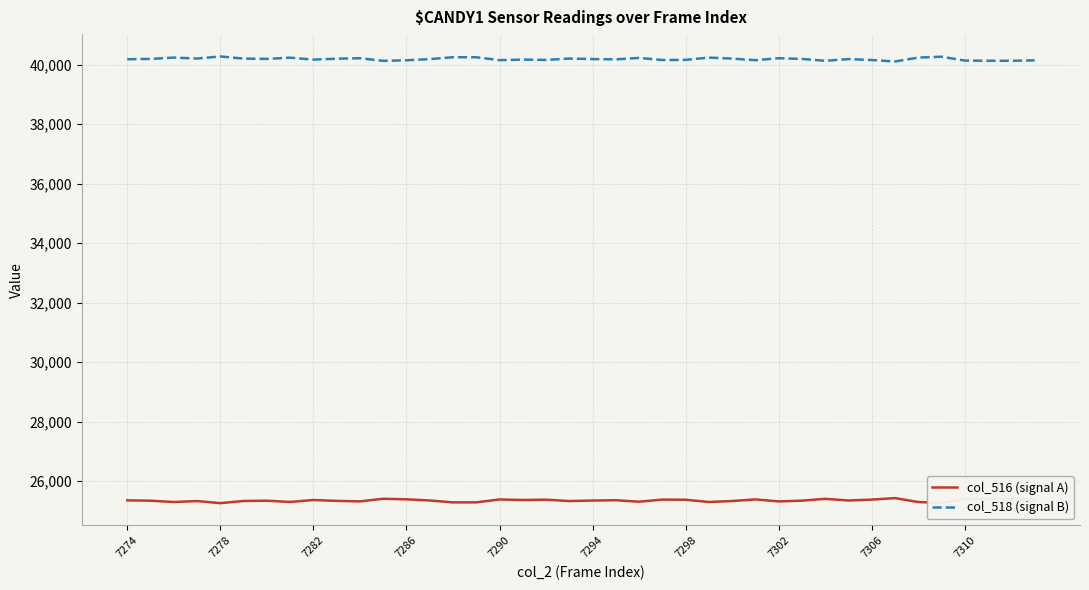

Rank the series by their average value, from lowest to highest.

col_516 (signal A), col_518 (signal B)